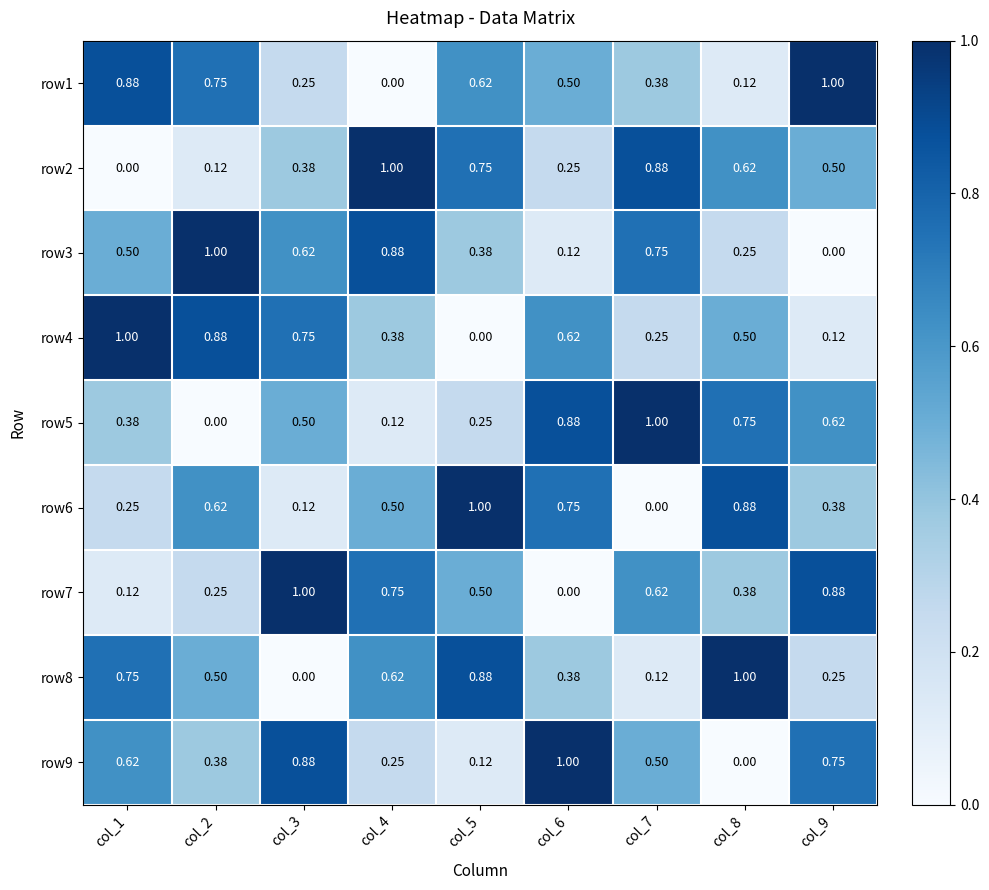

How many values in the row9 series exceed 0?

8